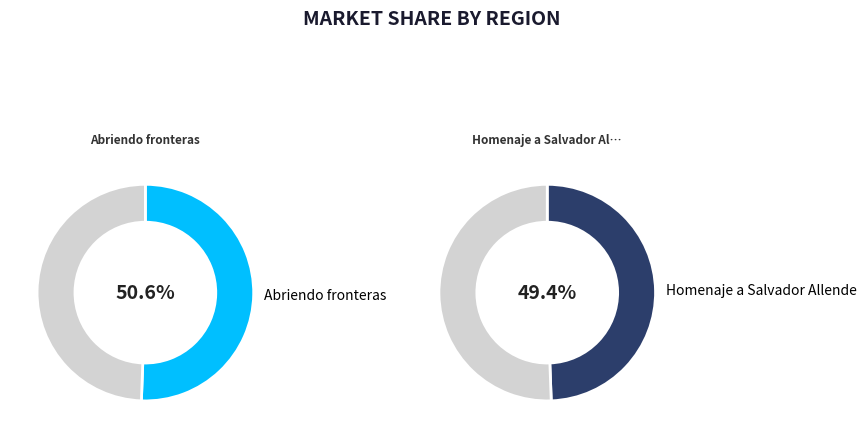

How many slices are in this pie chart?

2